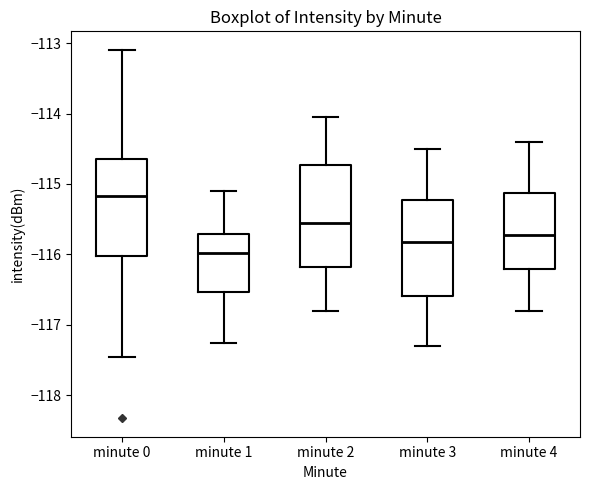

Reading left to right, transcribe this box plot: for each box, give where its median line is, the range the box spans, and where its two whiskers end, as read against the y-axis. The values are not printed on the chart, so give them approximately, as read against the axis.

minute 0: median -115.2, box -116.0 to -114.7, whiskers -117.5 to -113.1
minute 1: median -116.0, box -116.5 to -115.7, whiskers -117.3 to -115.1
minute 2: median -115.5, box -116.2 to -114.7, whiskers -116.8 to -114.0
minute 3: median -115.8, box -116.6 to -115.2, whiskers -117.3 to -114.5
minute 4: median -115.7, box -116.2 to -115.1, whiskers -116.8 to -114.4